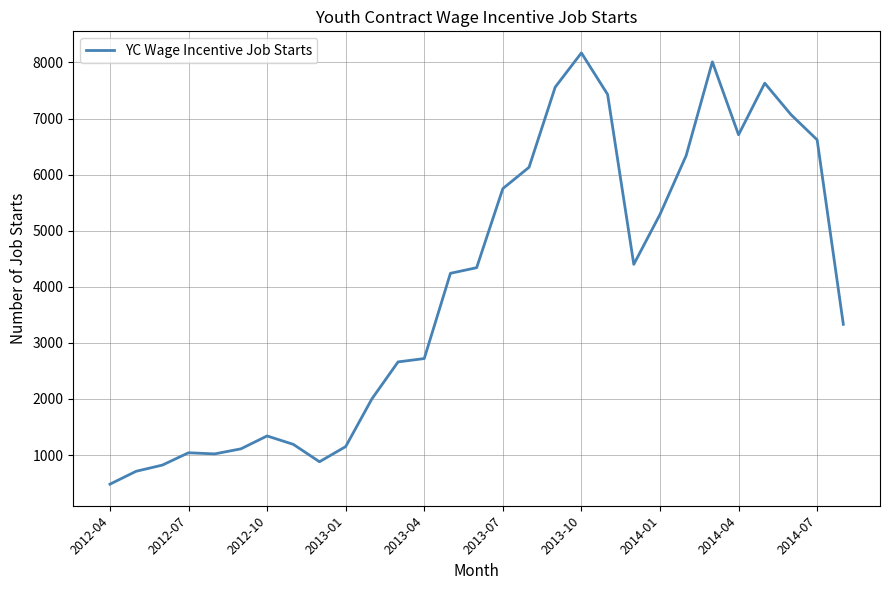

What is the difference between the maximum and minimum values?

7690